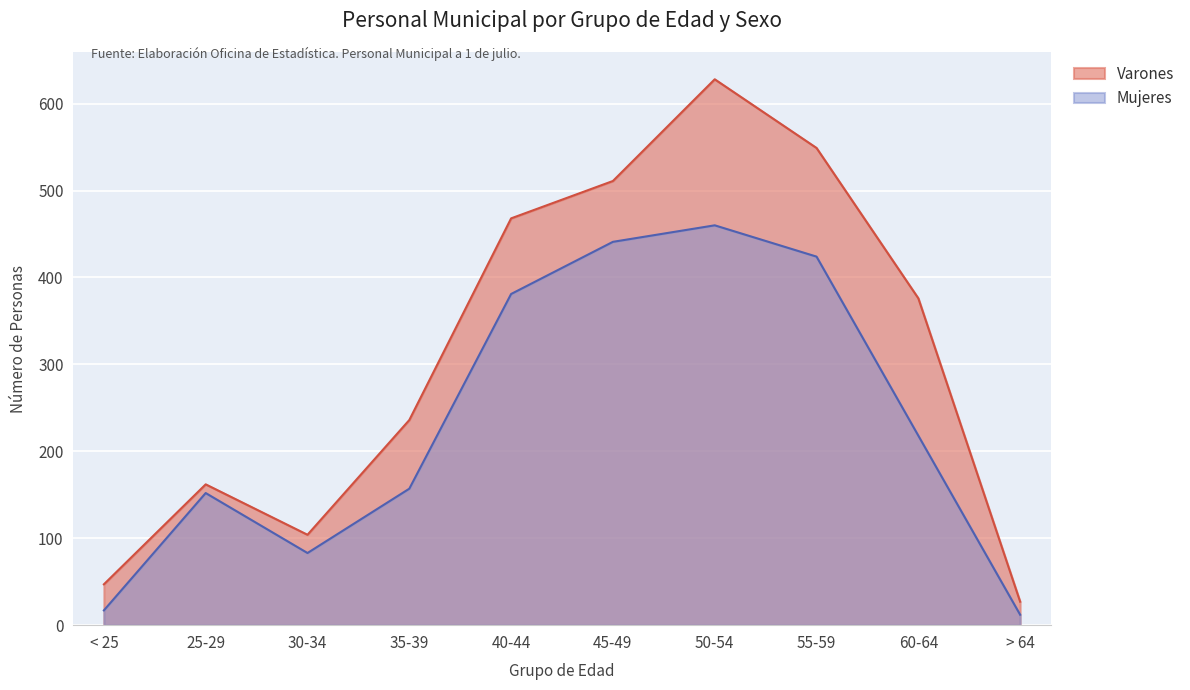

The Varones series shows 468 at 40-44. True or false?

True